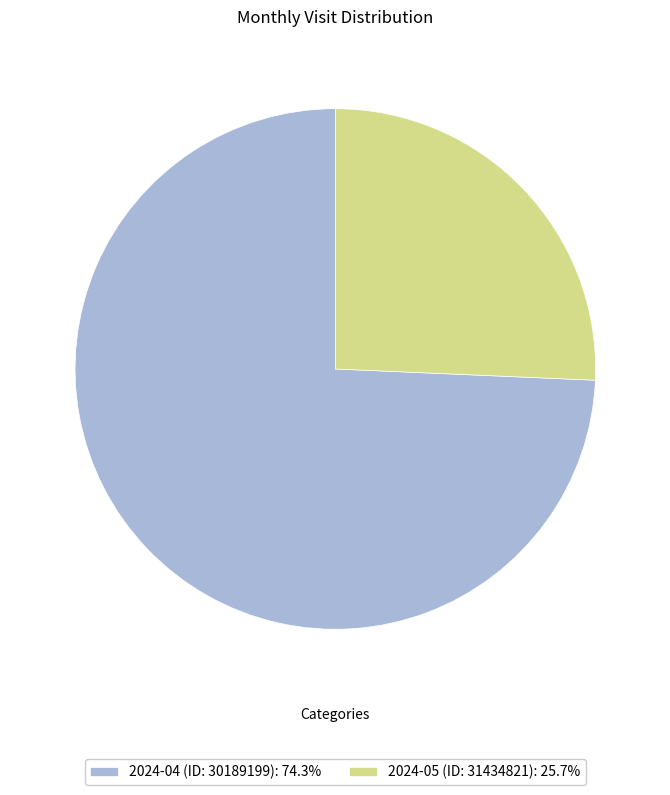

Does 2024-04 (ID: 30189199) represent more than half of the total?

Yes